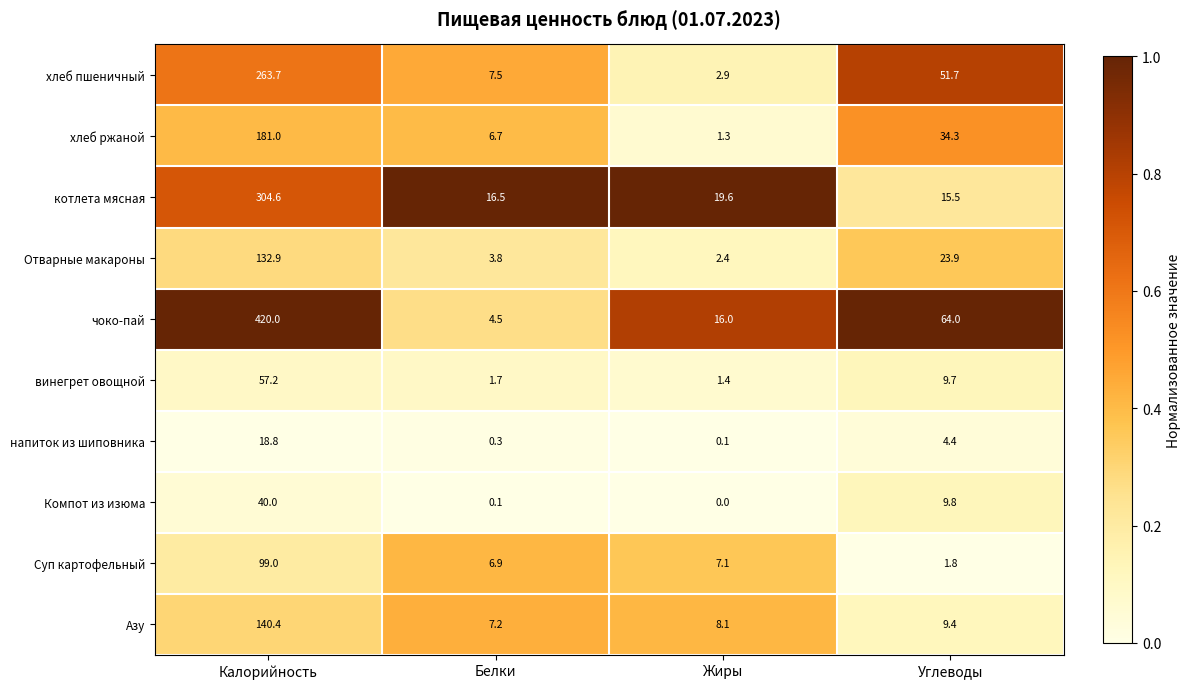

What is the maximum value shown in the chart?

420.0